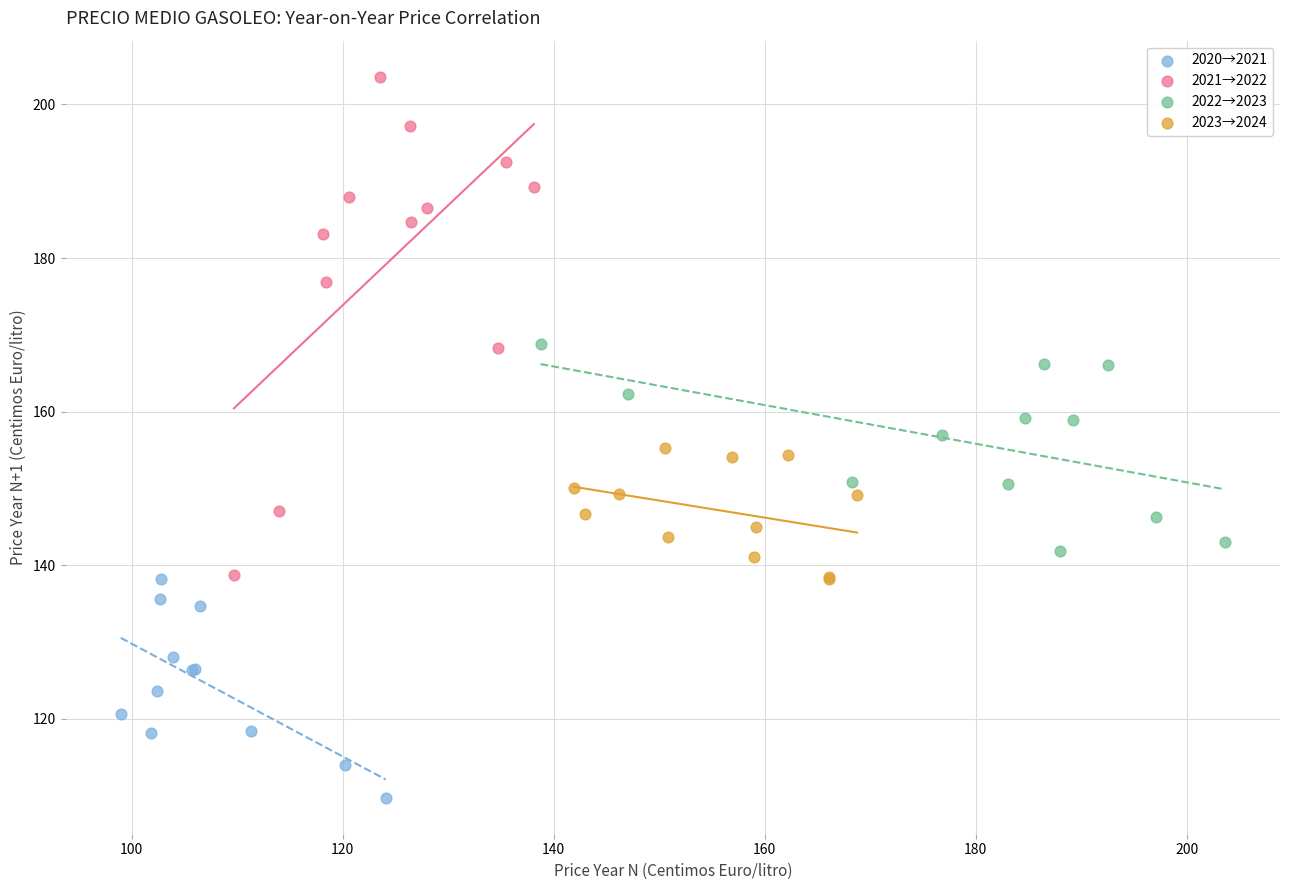

Which series has the widest spread of Y values?

2021→2022